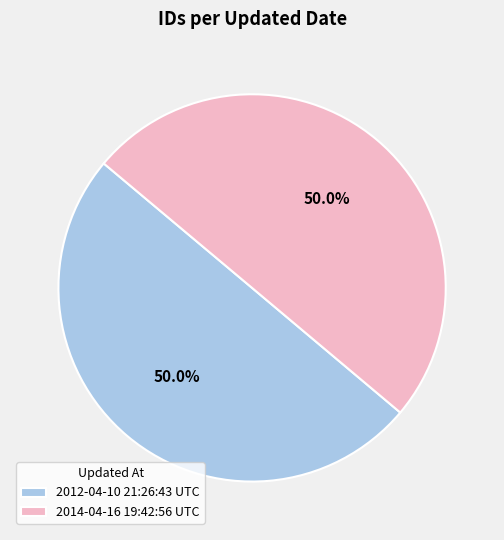

What percentage is the 2014-04-16 19:42:56 UTC slice, to the nearest percent?

50%